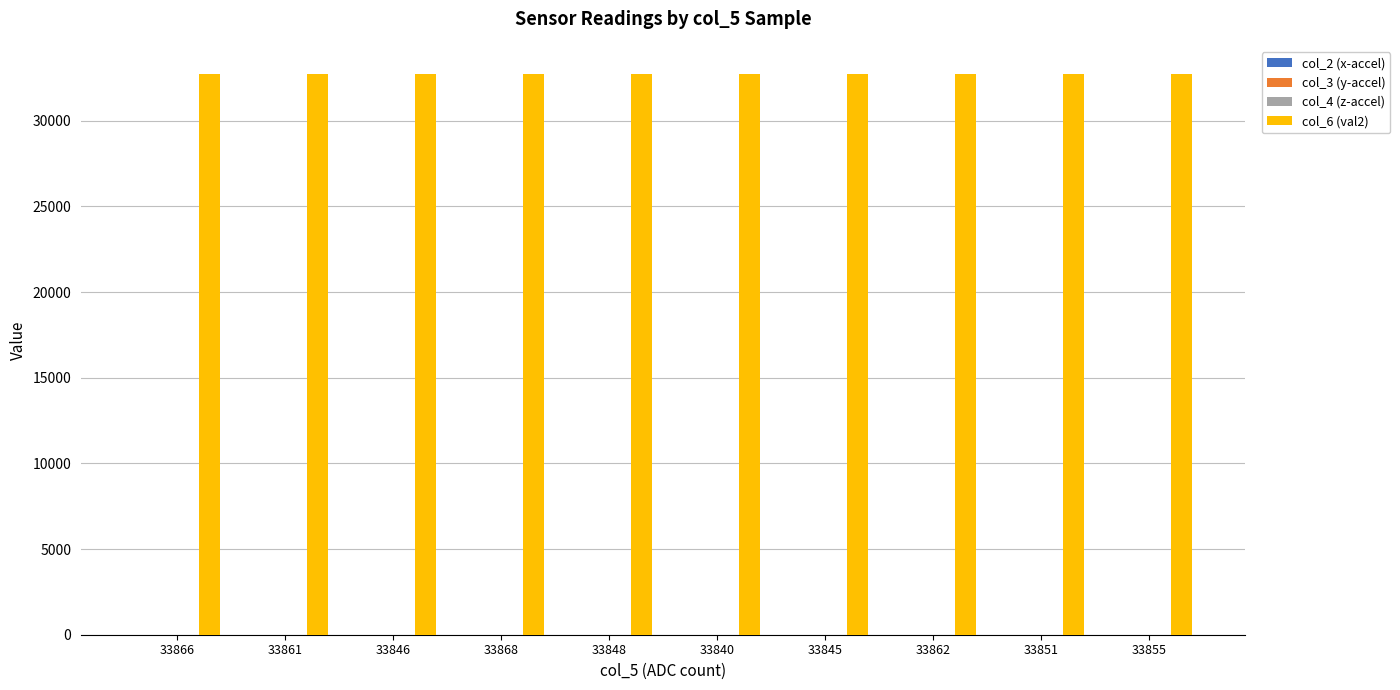

How many groups of bars are there?

10